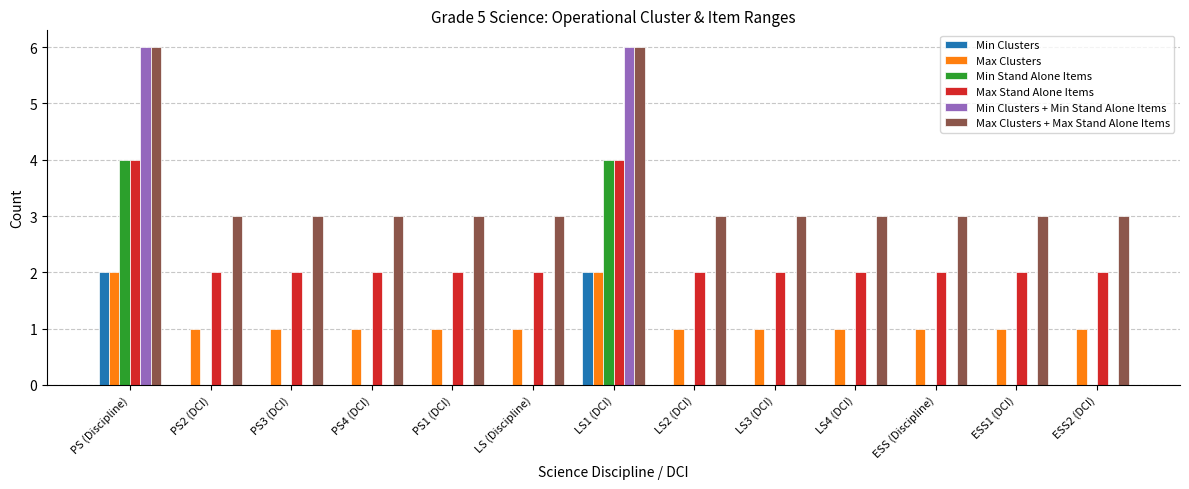

Reading left to right, what are all the values shown in this chart?

Min Clusters: 2	0	0	0	0	0	2	0	0	0	0	0	0
Max Clusters: 2	1	1	1	1	1	2	1	1	1	1	1	1
Min Stand Alone Items: 4	0	0	0	0	0	4	0	0	0	0	0	0
Max Stand Alone Items: 4	2	2	2	2	2	4	2	2	2	2	2	2
Min Clusters + Min Stand Alone Items: 6	0	0	0	0	0	6	0	0	0	0	0	0
Max Clusters + Max Stand Alone Items: 6	3	3	3	3	3	6	3	3	3	3	3	3